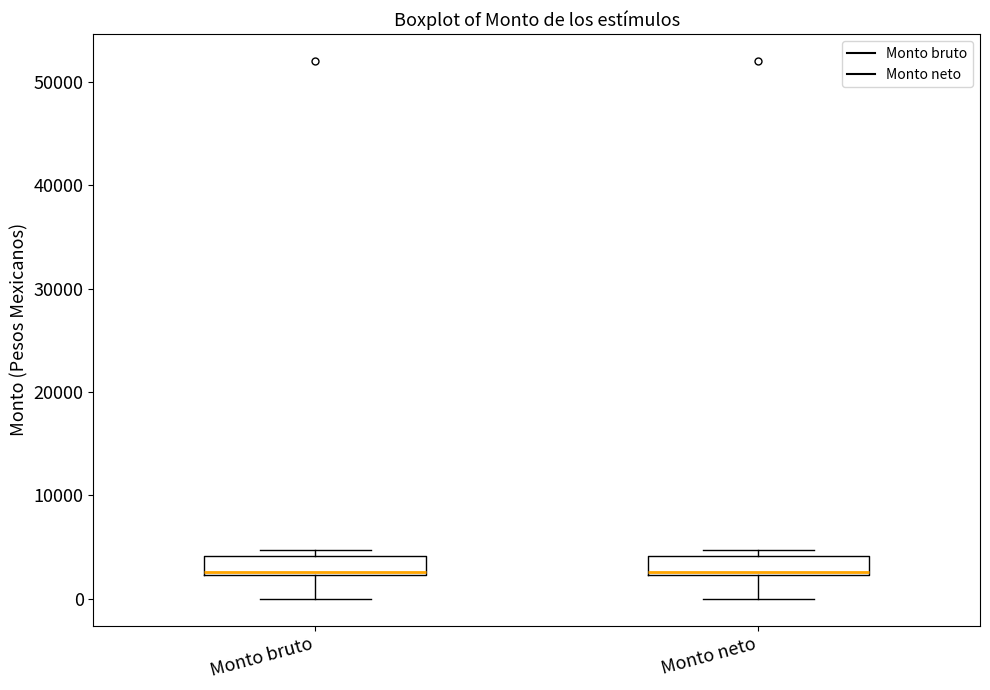

Where is the upper edge of the box for Monto bruto on the y-axis? The values are not printed on the chart, so give them approximately, as read against the axis.

4000